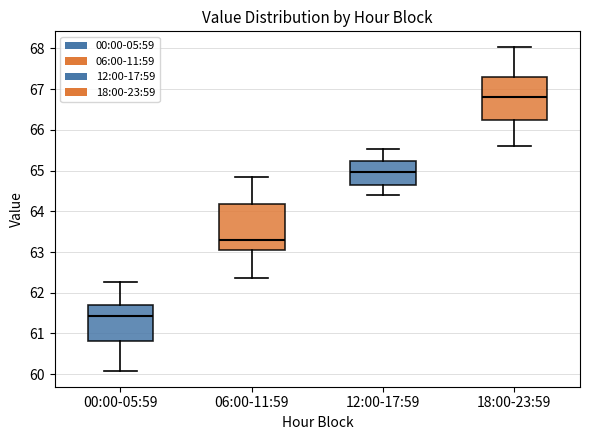

Where does the lower whisker of the box for 12:00-17:59 end on the y-axis? The values are not printed on the chart, so give them approximately, as read against the axis.

64.4